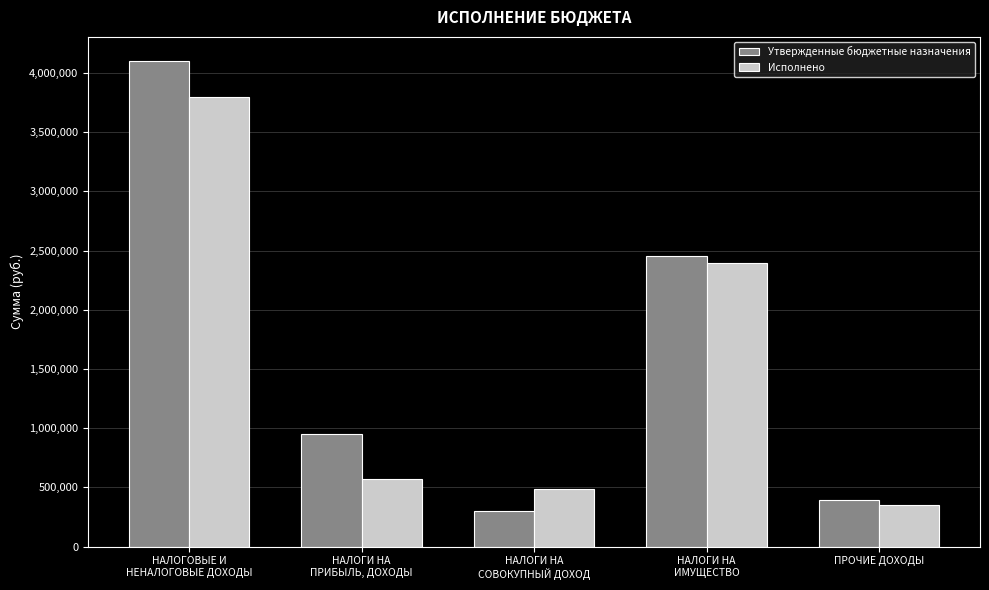

List the series in order of their peak value, highest first.

Утвержденные бюджетные назначения, Исполнено